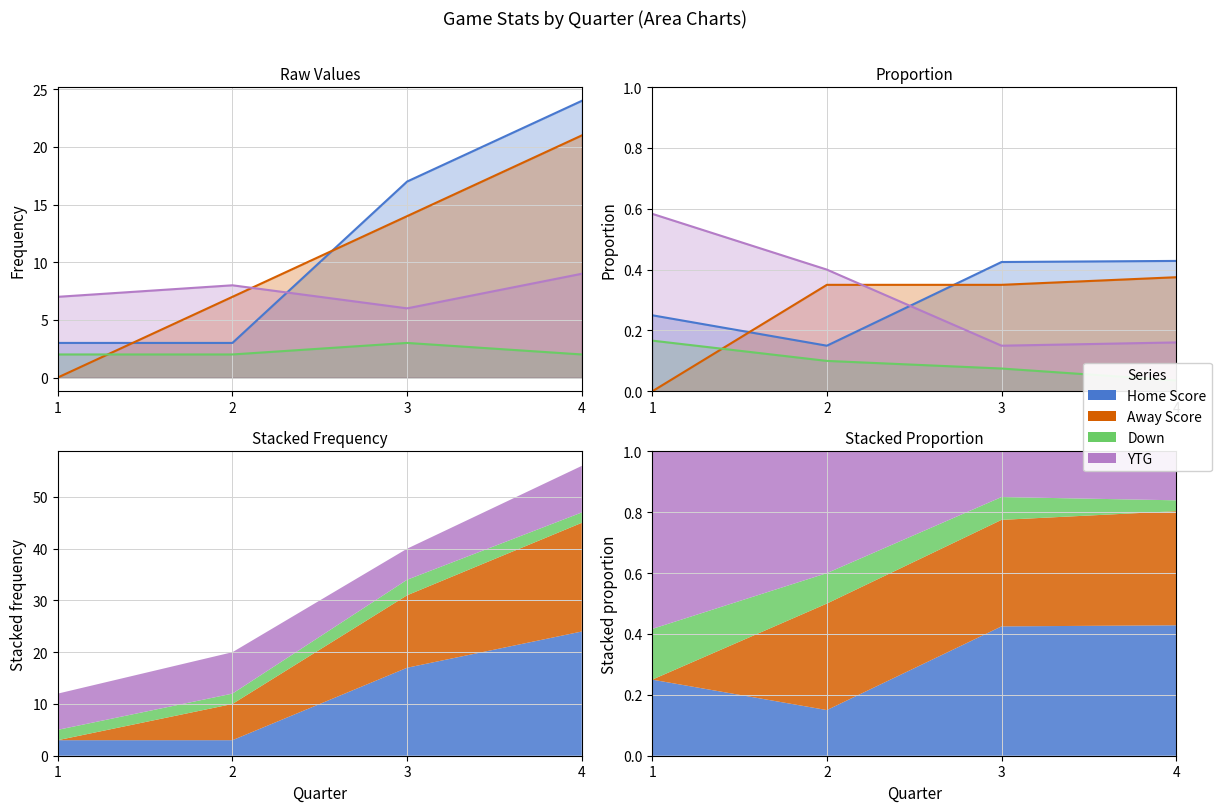

List the labels in order of Down value, smallest first.

4, 3, 2, 1